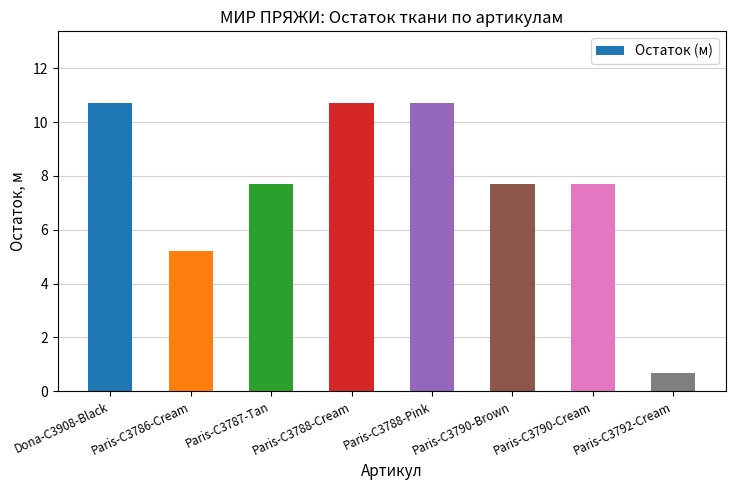

What is the label of the 5th bar from the left?

Paris-C3788-Pink